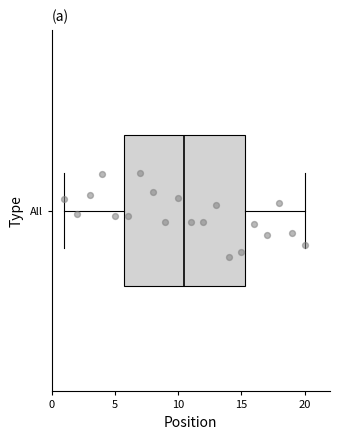

Where does the left whisker of the box for All end on the x-axis? The values are not printed on the chart, so give them approximately, as read against the axis.

1.0